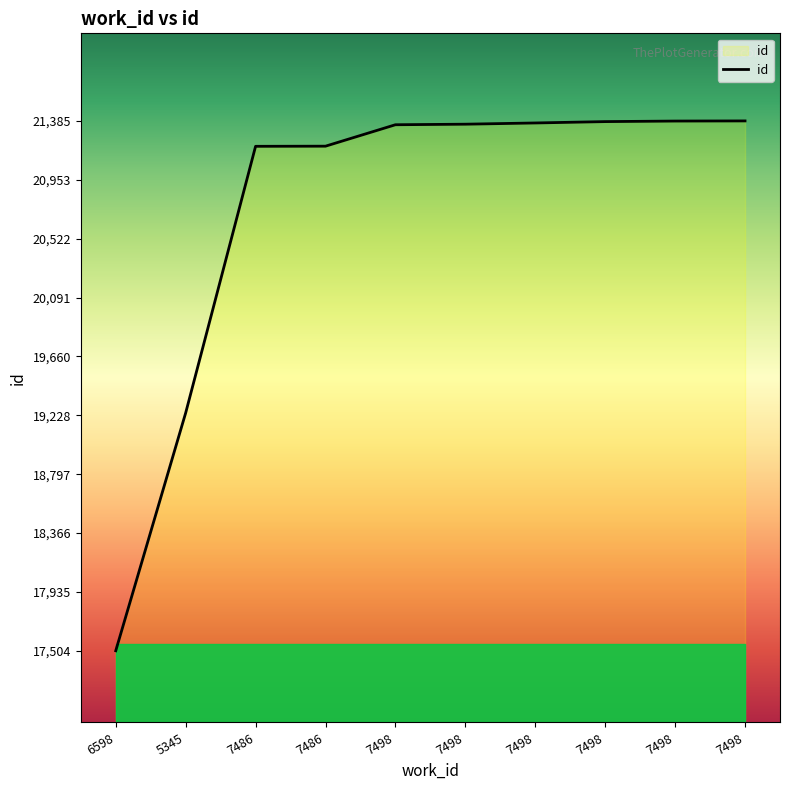

True or false: there are more than 1 points higher than both neighbors.

False